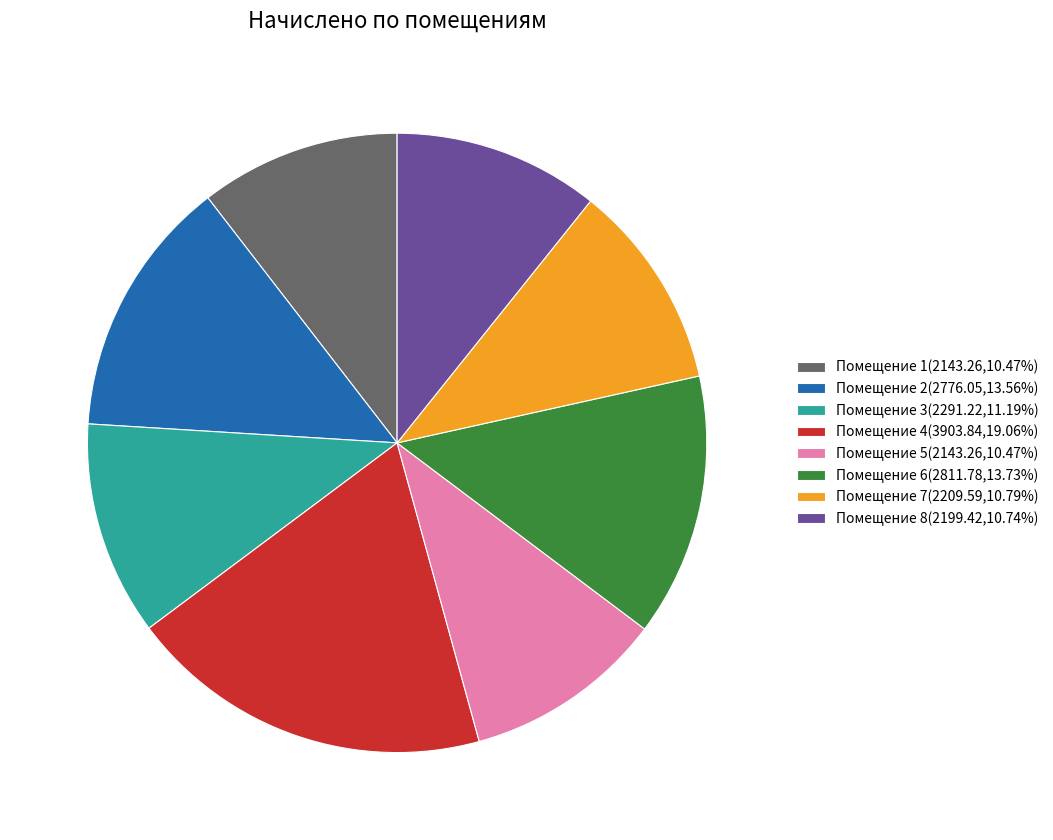

Is there any slice that represents more than half of the pie?

No